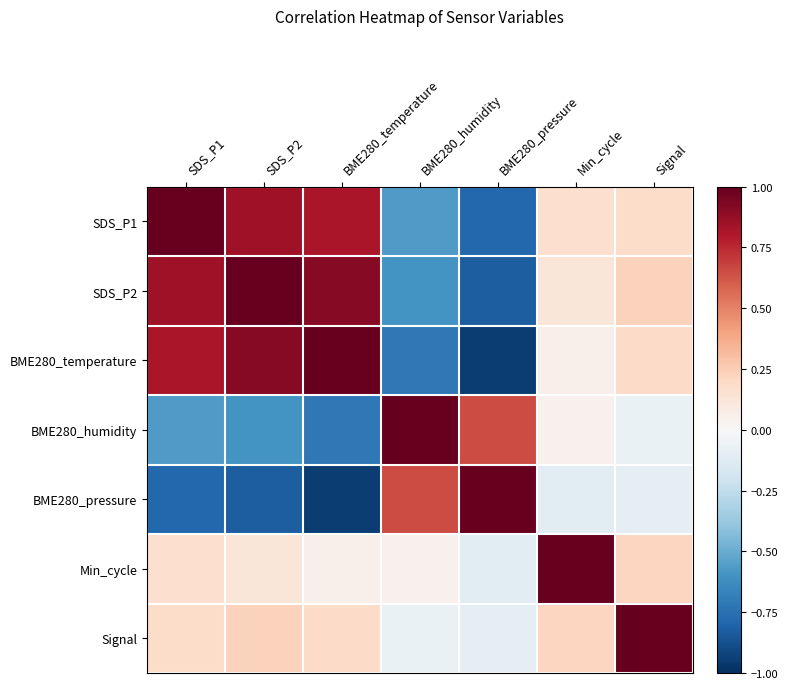

Which category has the lowest value across all series?

BME280_pressure